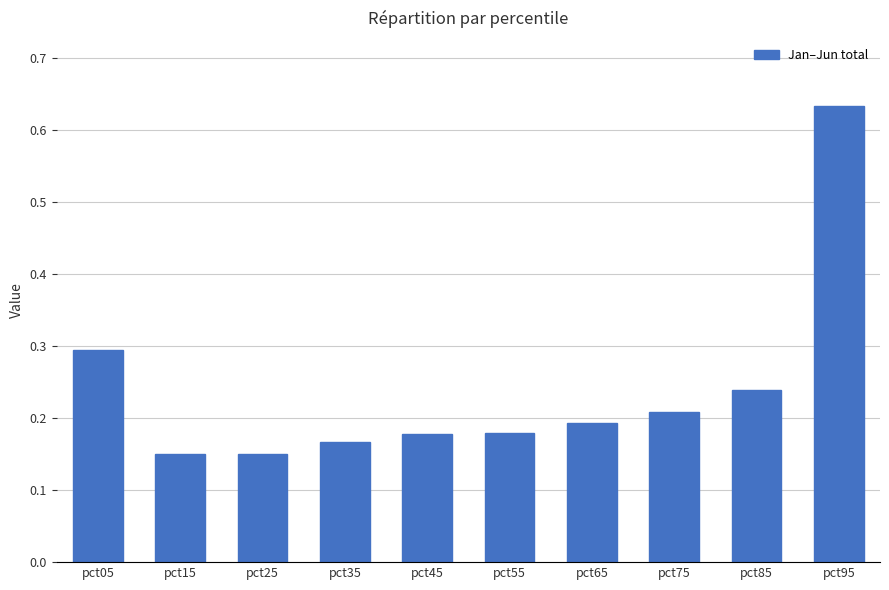

The chart shows a value of 0.1 at pct65. True or false?

False